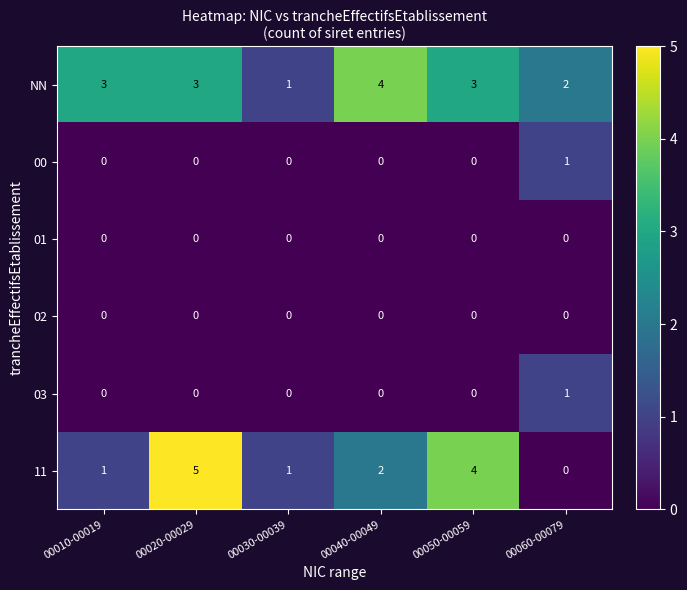

The value of NN at 00020-00029 is 3. True or false?

True